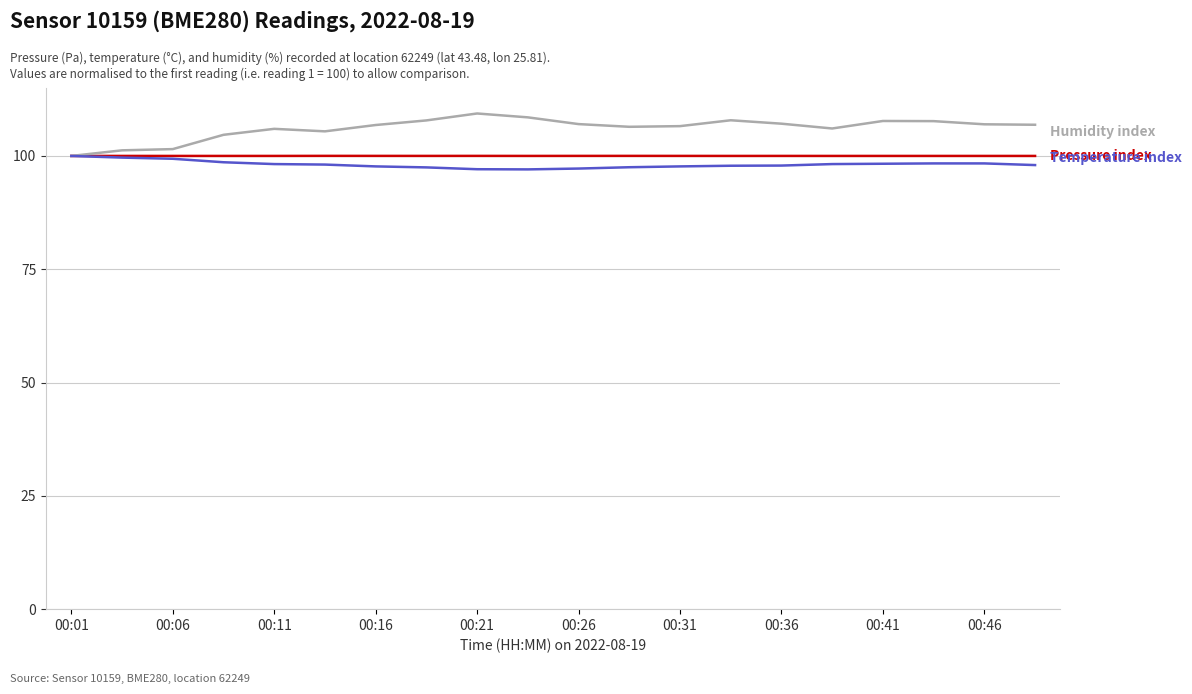

What is the smallest value displayed?

97.0